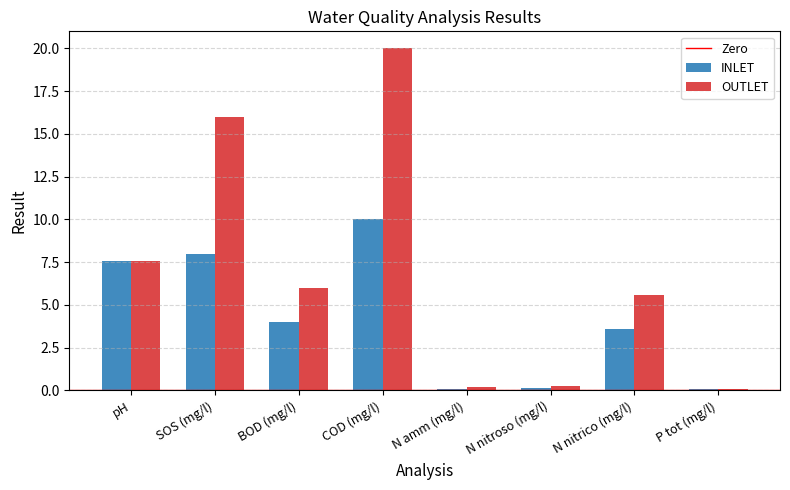

Is the value of INLET at P tot (mg/l) greater than the value of OUTLET at pH?

No